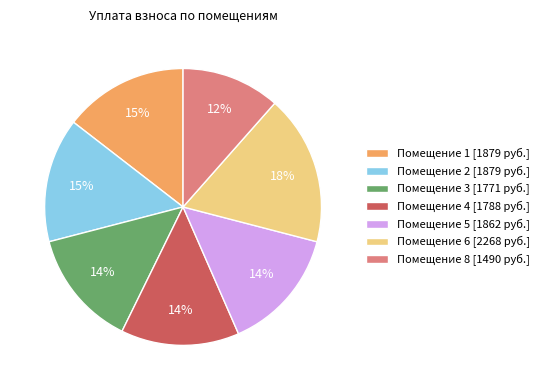

True or false: Помещение 1 [1879 руб.] accounts for 15% of the total.

True